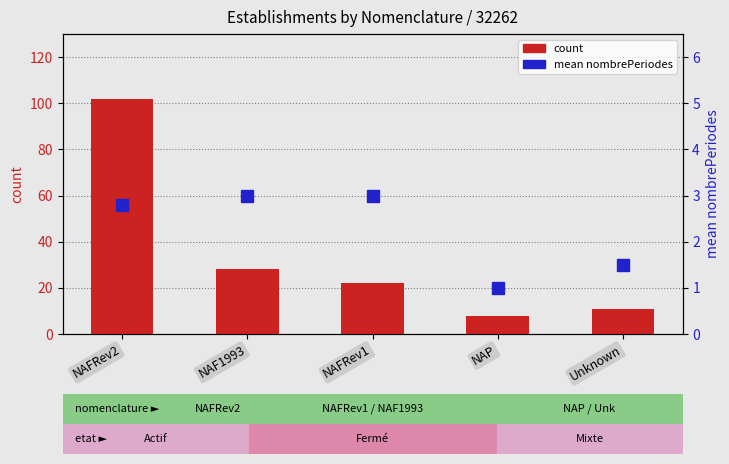

Rank the series at NAFRev2 from lowest to highest value.

mean nombrePeriodes, count